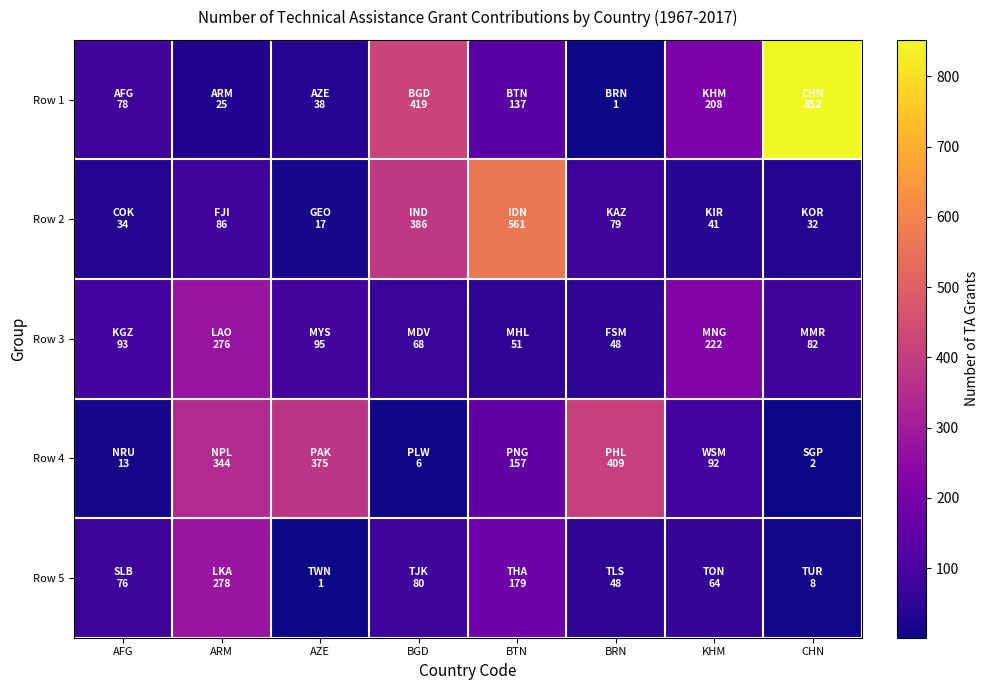

Which series has the largest total across all categories?

Row 1